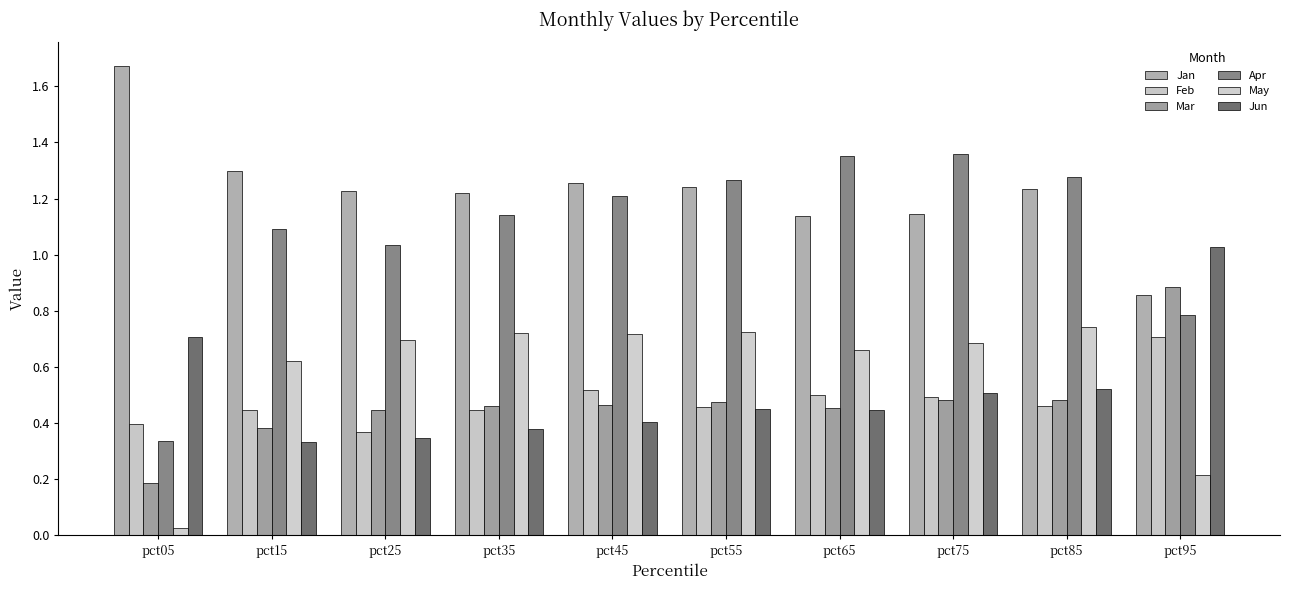

Are the bars grouped side by side (vs. stacked)?

Yes